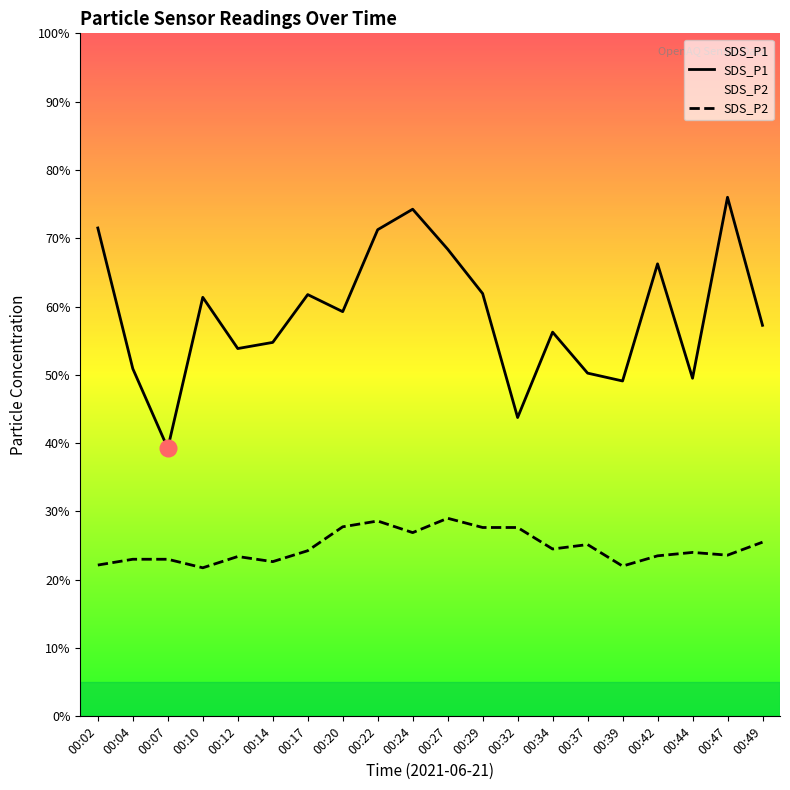

What is the total value across all series at 00:12?

15.4